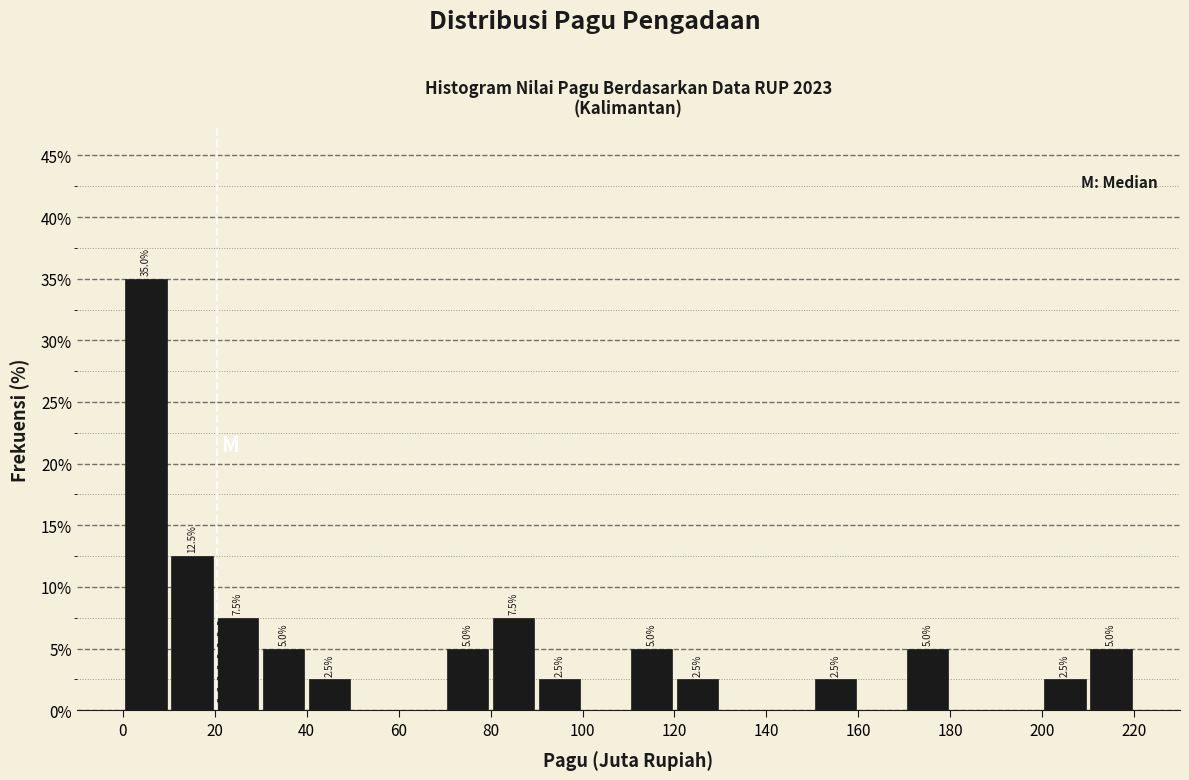

Which range on the x-axis has the tallest bar?

0 to 10